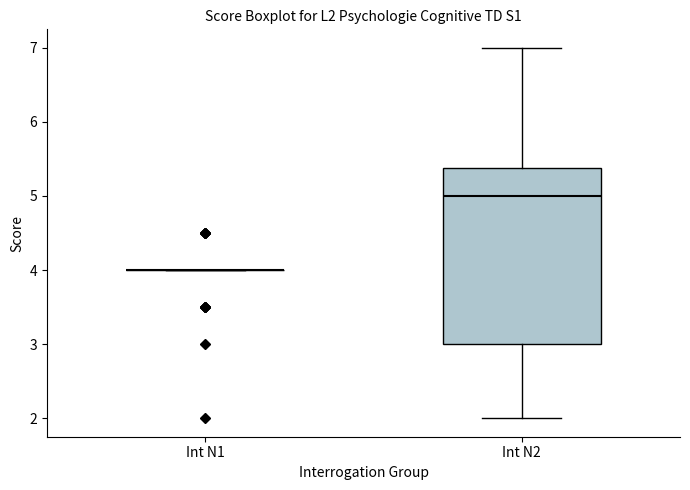

Reading left to right, read every box against the y-axis: the position of its median line, the range the box covers, and the ends of its whiskers. The values are not printed on the chart, so give them approximately, as read against the axis.

Int N1: box collapsed to a line at 4.0, whiskers 4.0 to 4.0
Int N2: median 5.0, box 3.0 to 5.4, whiskers 2.0 to 7.0